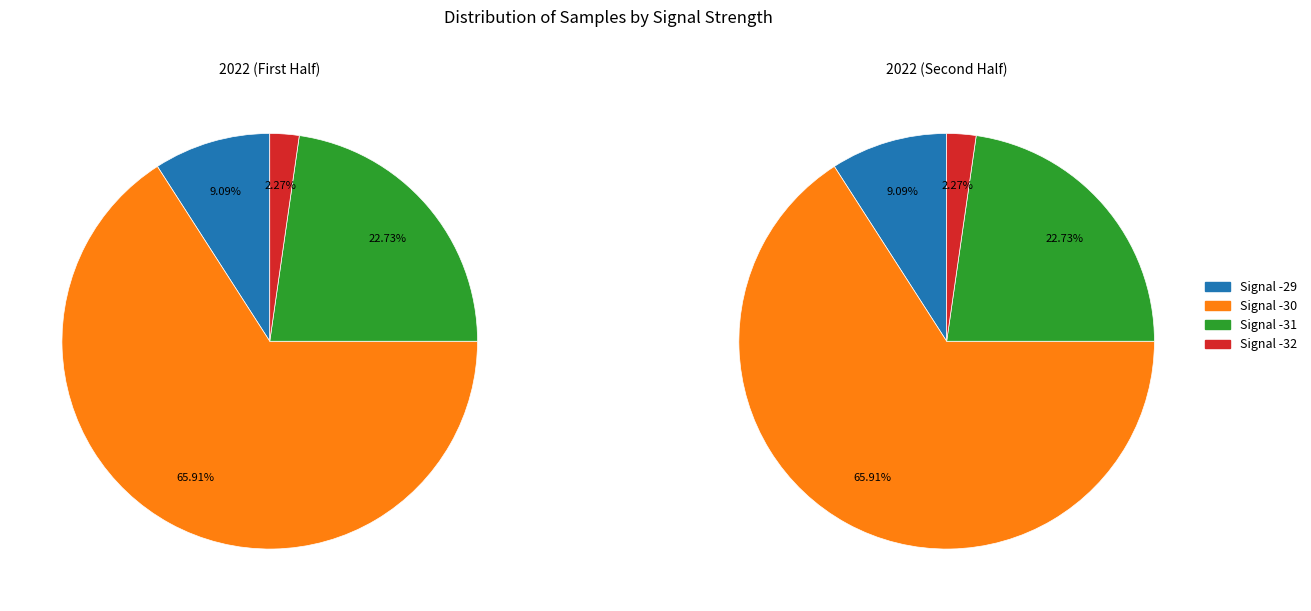

Which slice is the largest?

-30